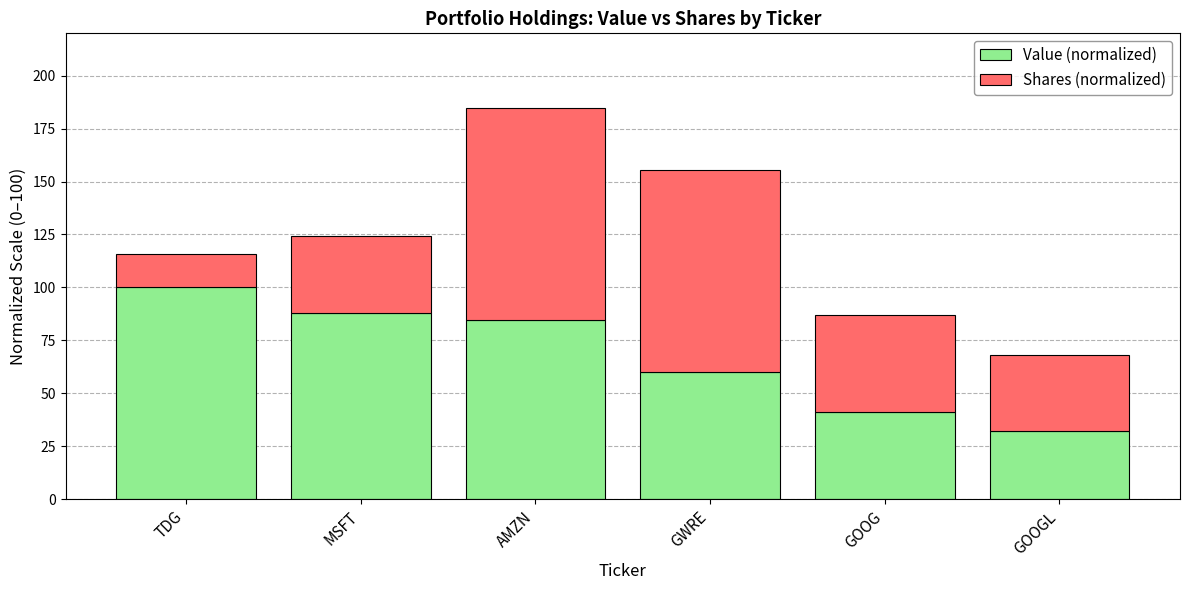

Count the number of categories in the chart.

6